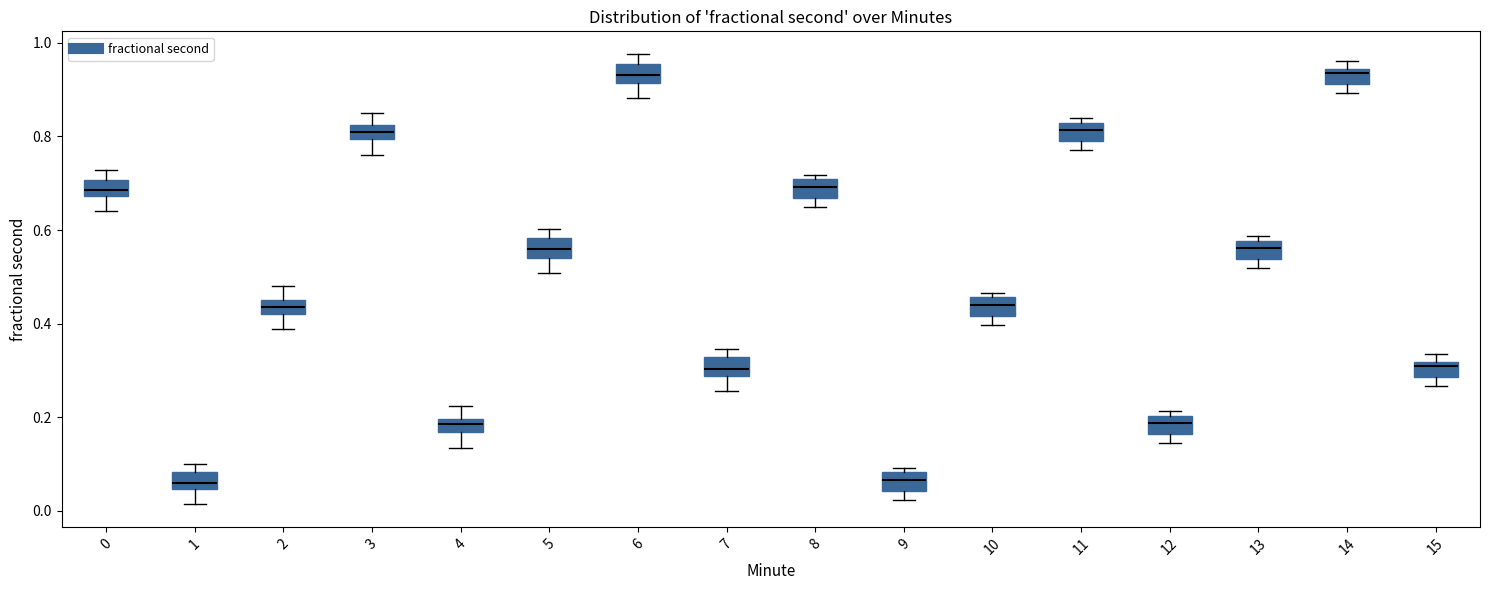

Where is the upper edge of the box at x = 8 on the y-axis? The values are not printed on the chart, so give them approximately, as read against the axis.

0.70